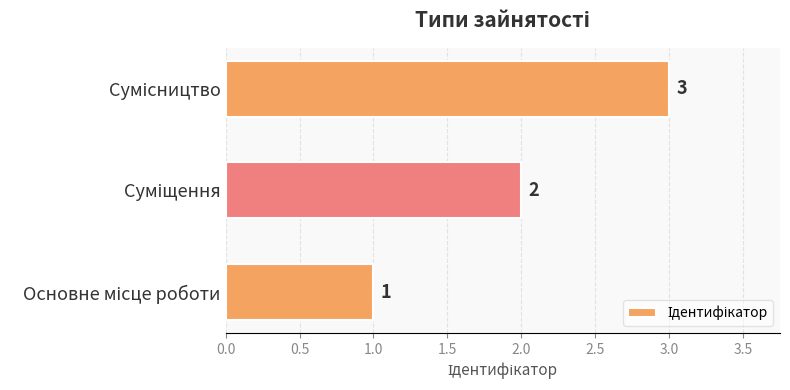

What is the greatest value displayed?

3